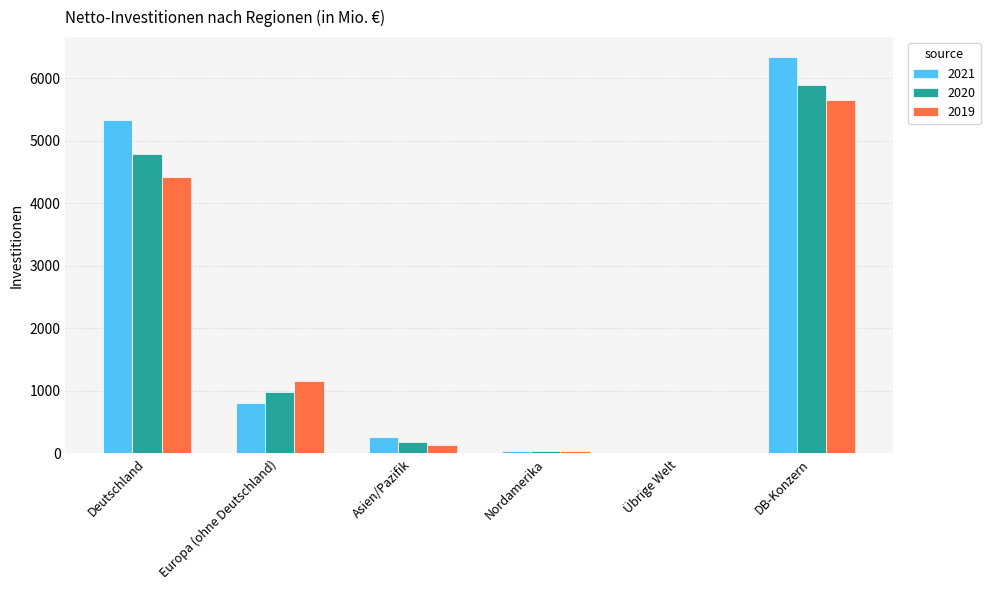

At which label is 2019 closest to 2829?

Deutschland